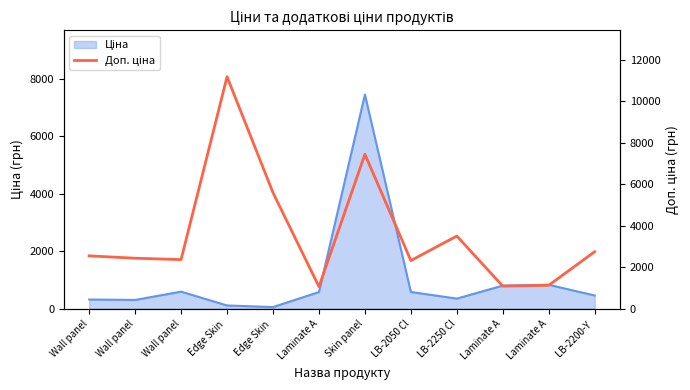

How many lines are shown in the chart?

1